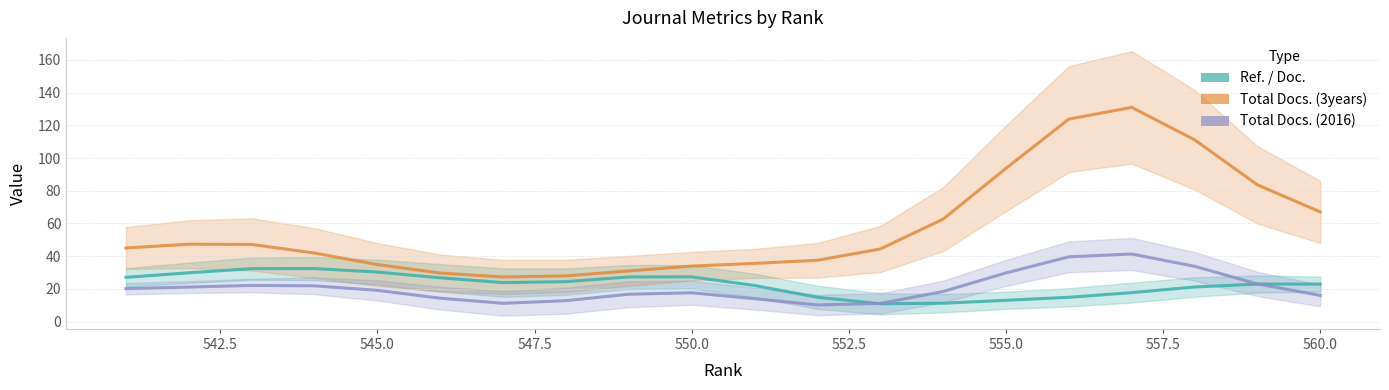

True or false: Total Docs. (3years) and Total Docs. (2016) cross at least once.

False